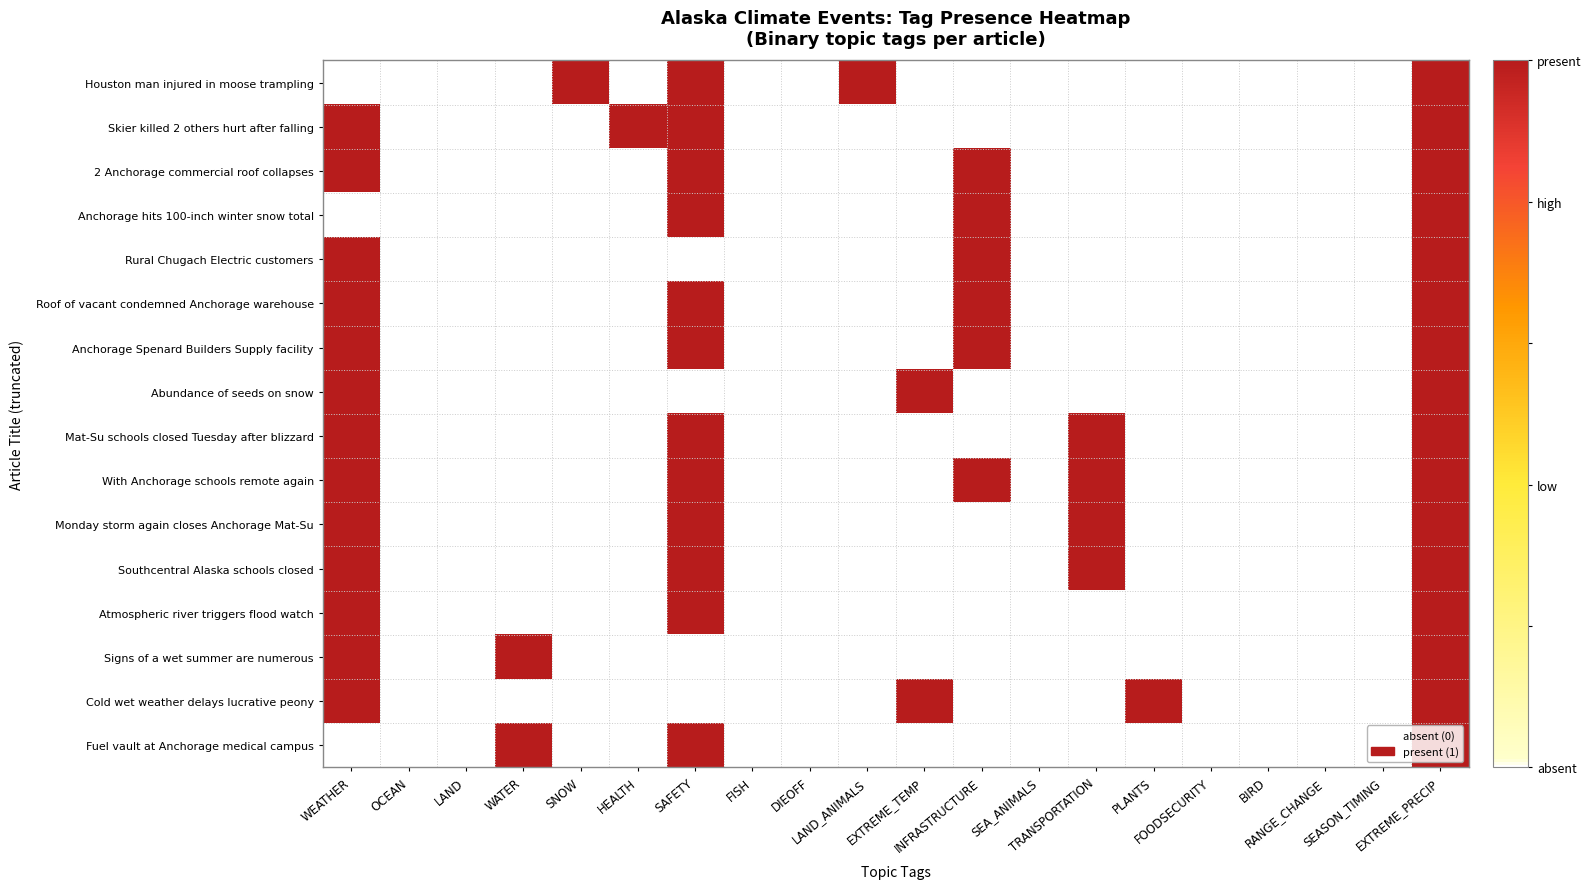

Between BIRD and SEA_ANIMALS, which is larger?

BIRD